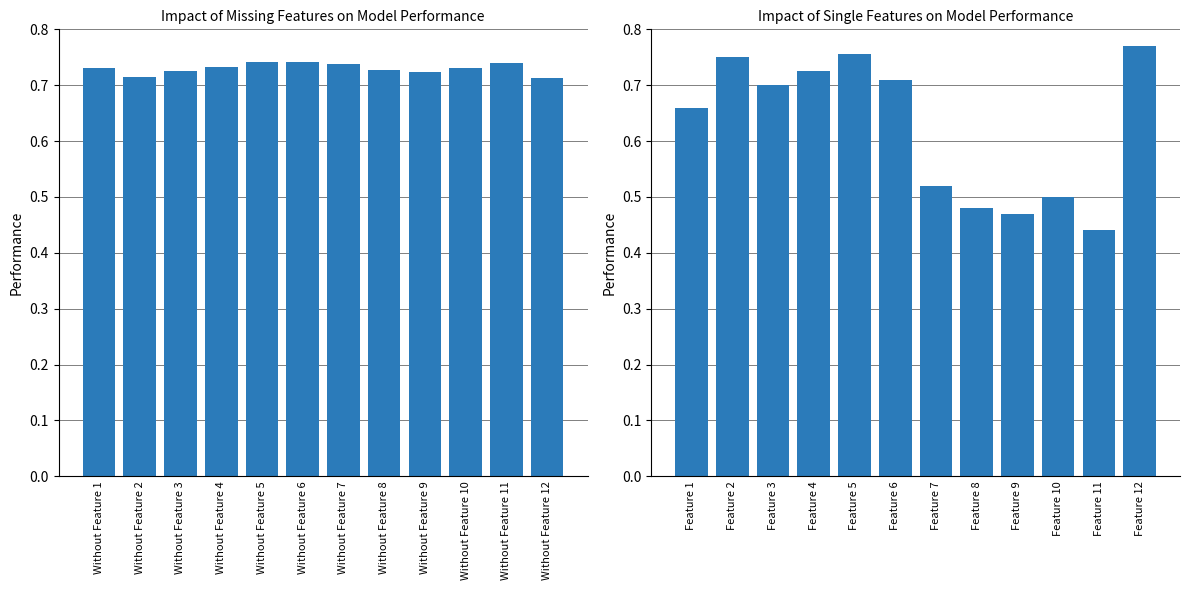

What is the value of the Without Feature bar at the 10th from the left?

0.7